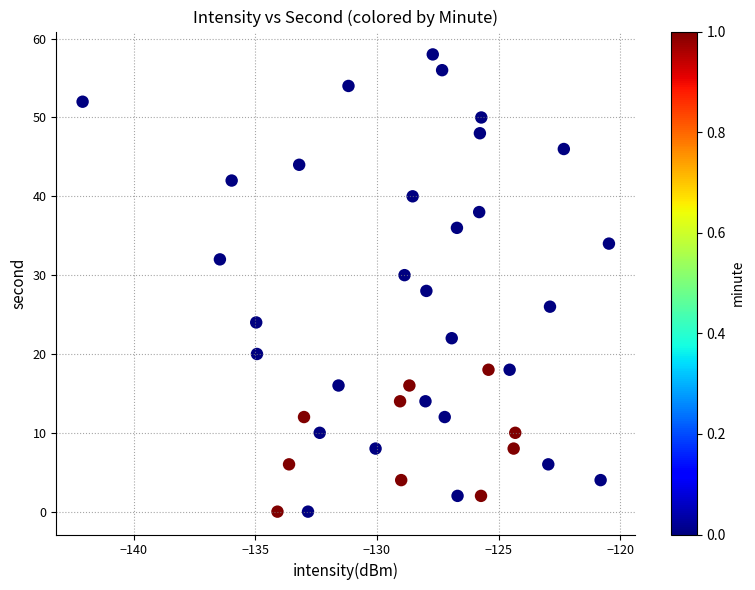

What is the range of Y values (max minus min)?

58